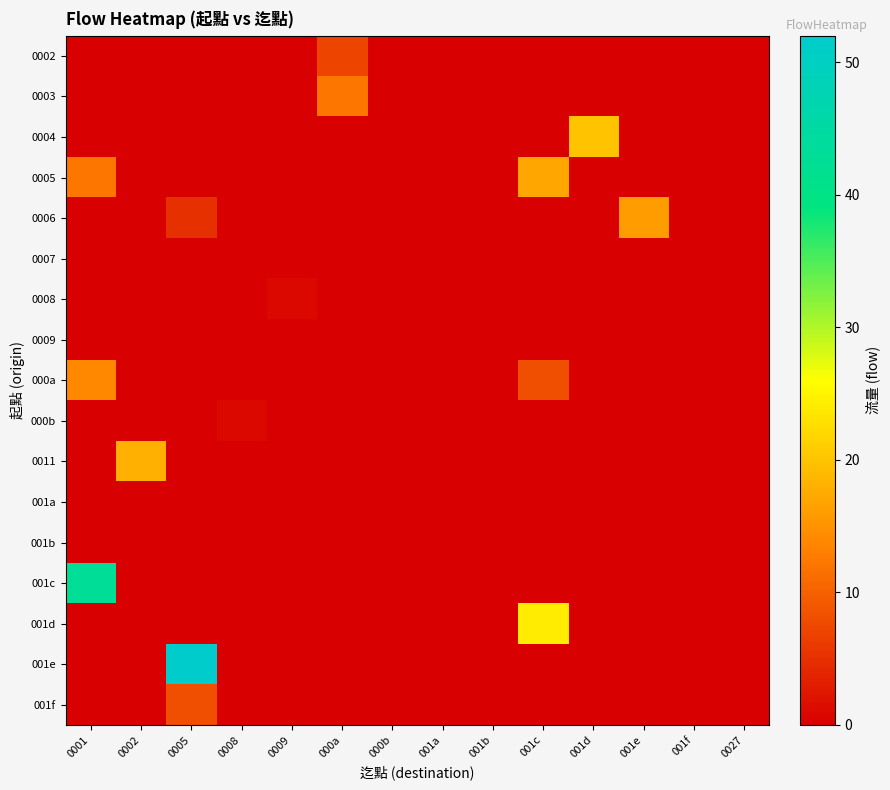

At how many categories does at least one series exceed 0?

9